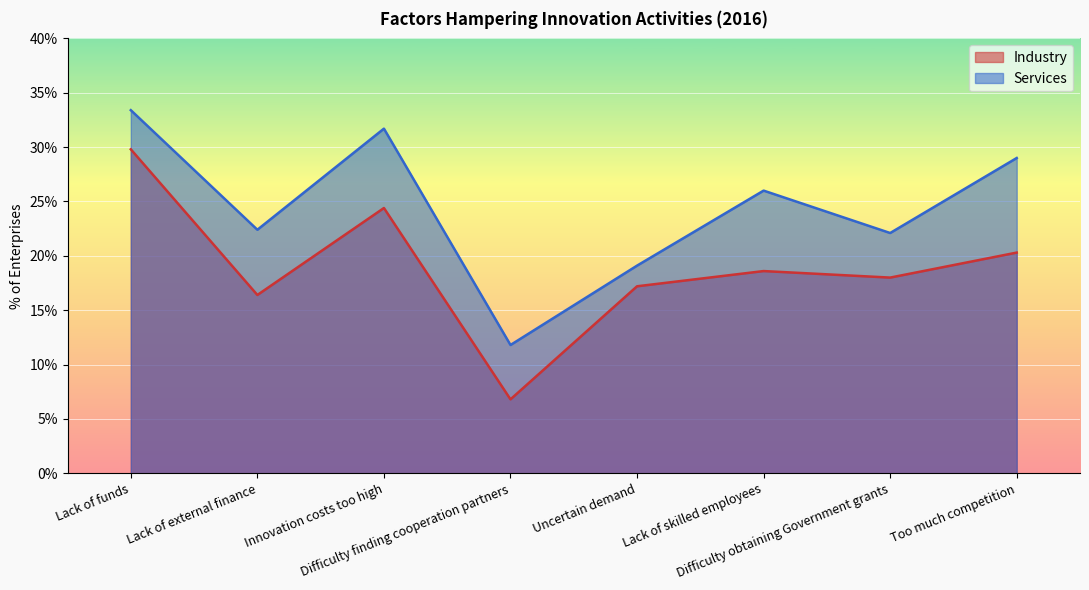

What is the label of the 3rd point from the right?

Lack of skilled employees